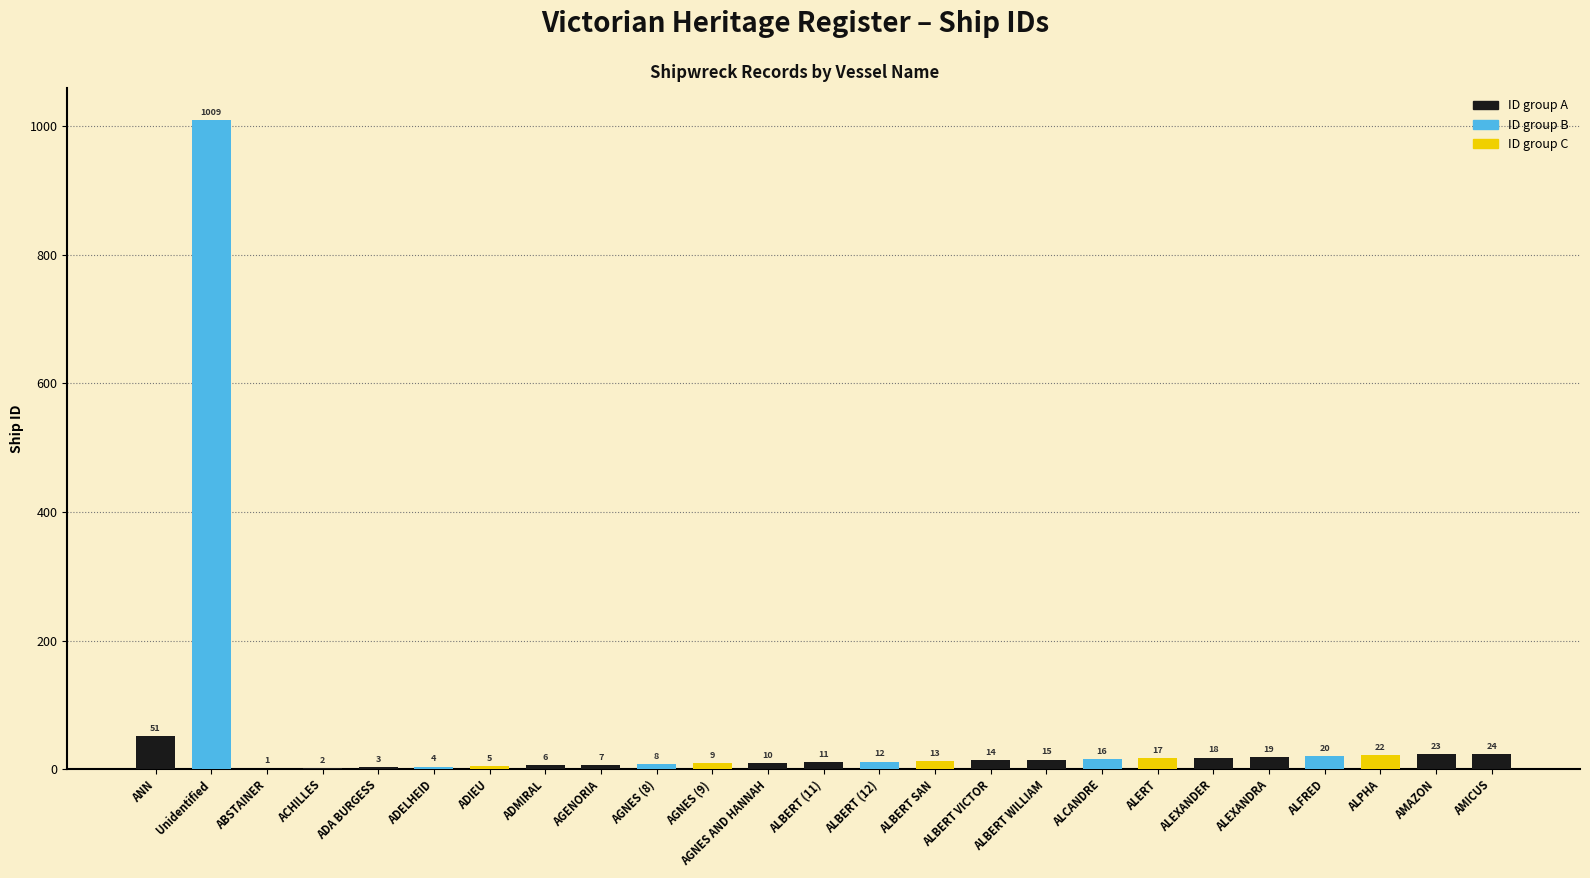

What is the greatest value displayed?

1009